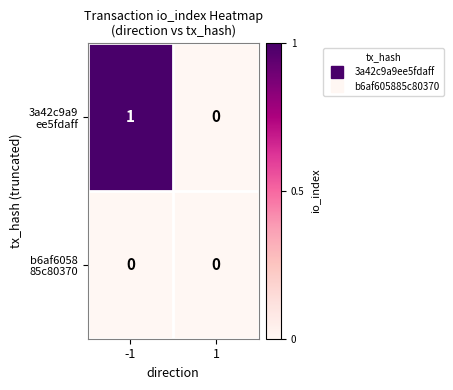

How many categories are shown in the chart?

2